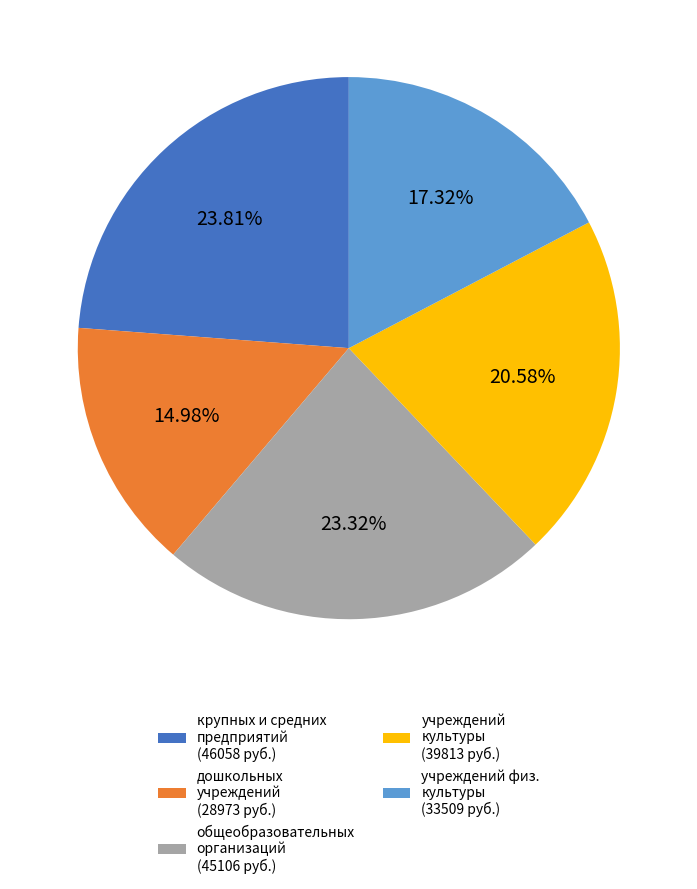

Is the sum of общеобразовательных организаций (45106 руб.) and крупных и средних предприятий (46058 руб.) greater than half?

No